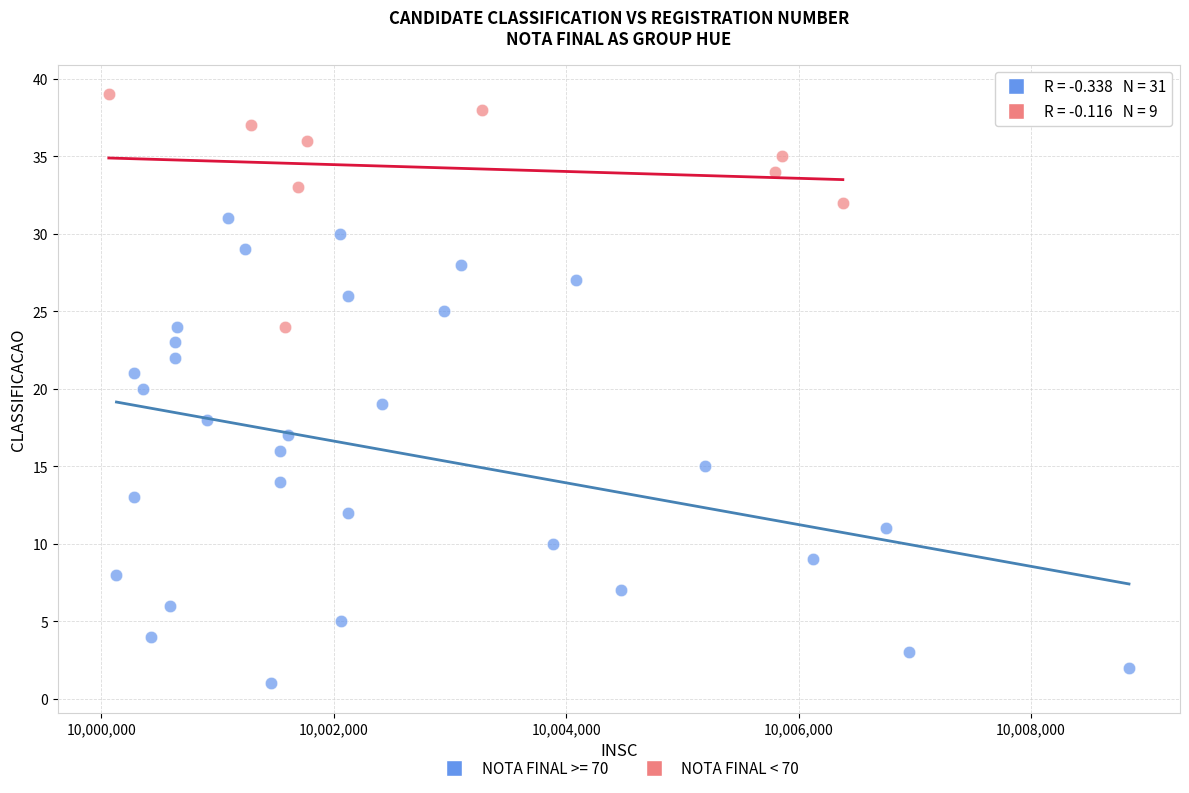

Which series reaches the minimum Y coordinate?

NOTA FINAL >= 70